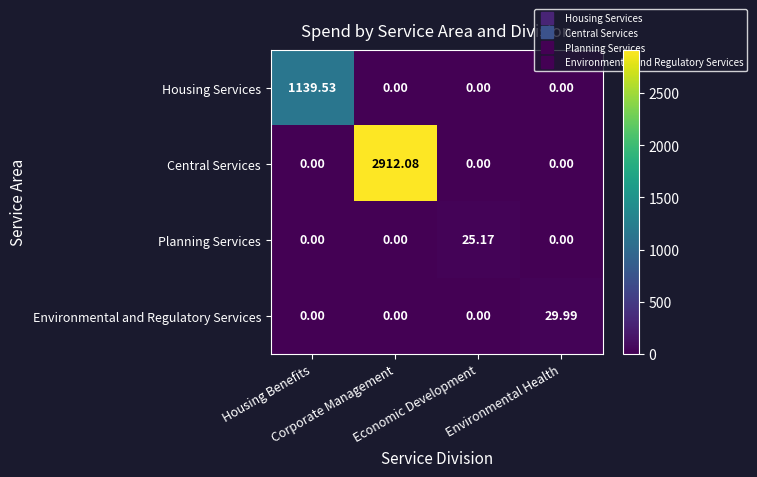

Which series has the largest range (max minus min)?

Central Services